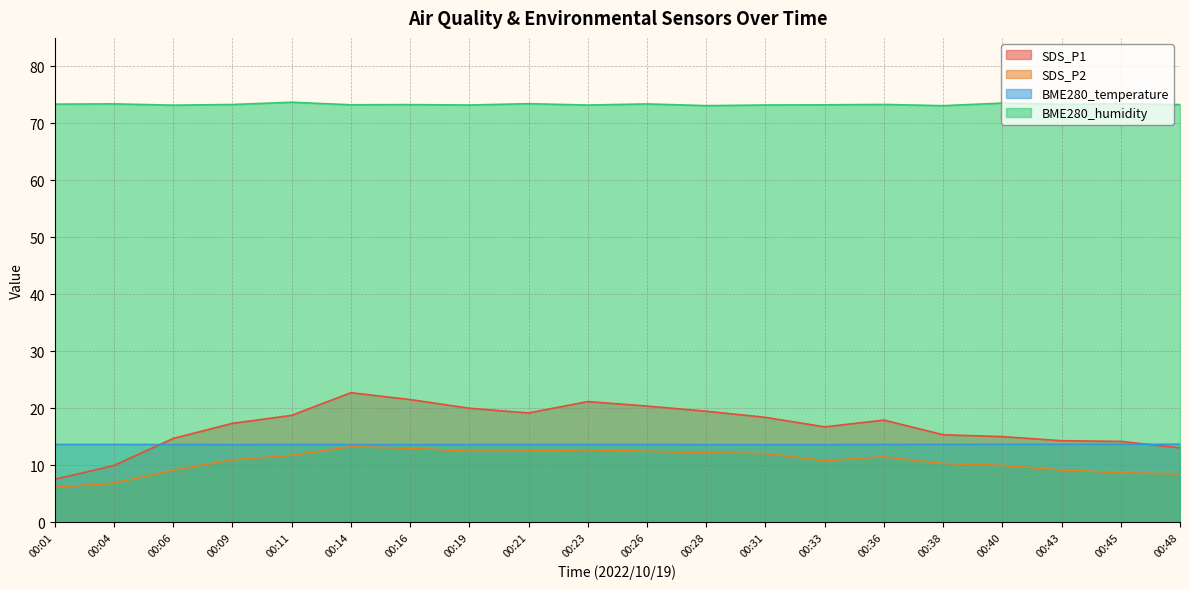

How many interior local peaks does the SDS_P2 series have?

3